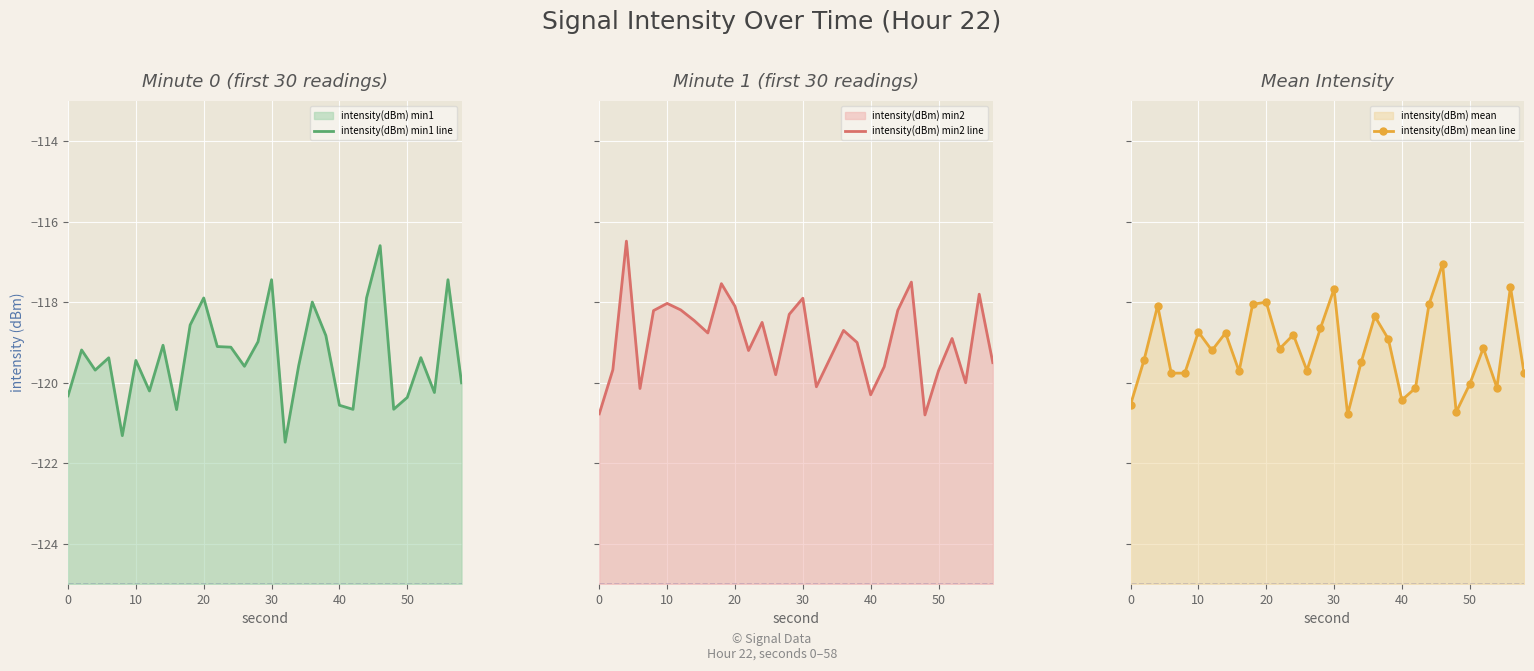

How many interior local valleys does the intensity(dBm) mean line series have?

9